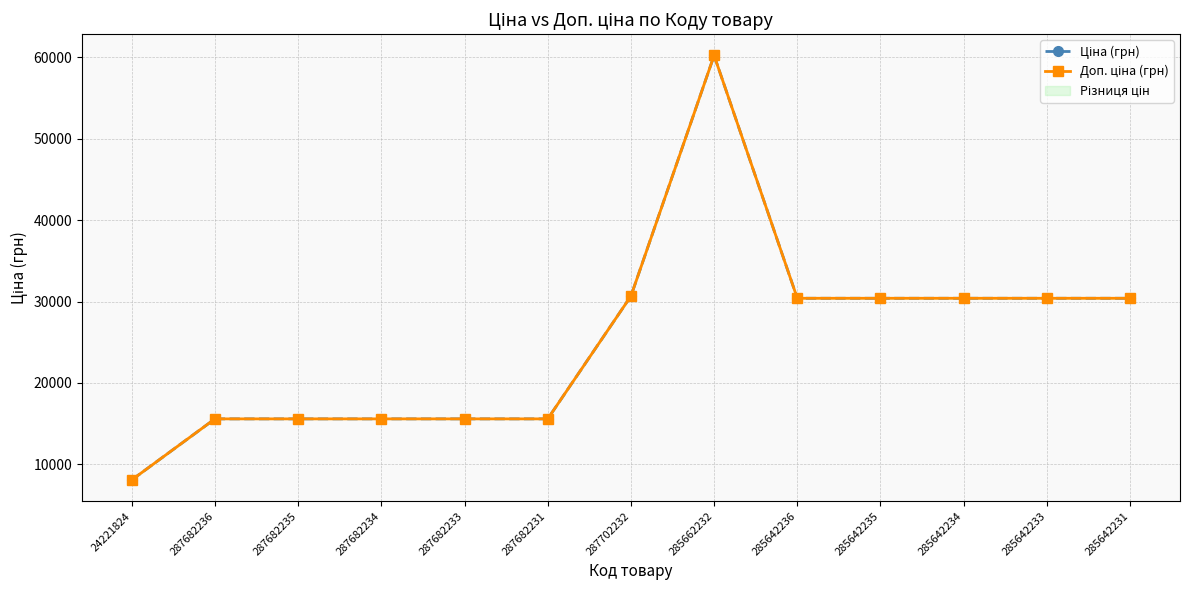

True or false: Ціна (грн) and Доп. ціна (грн) cross at least once.

False